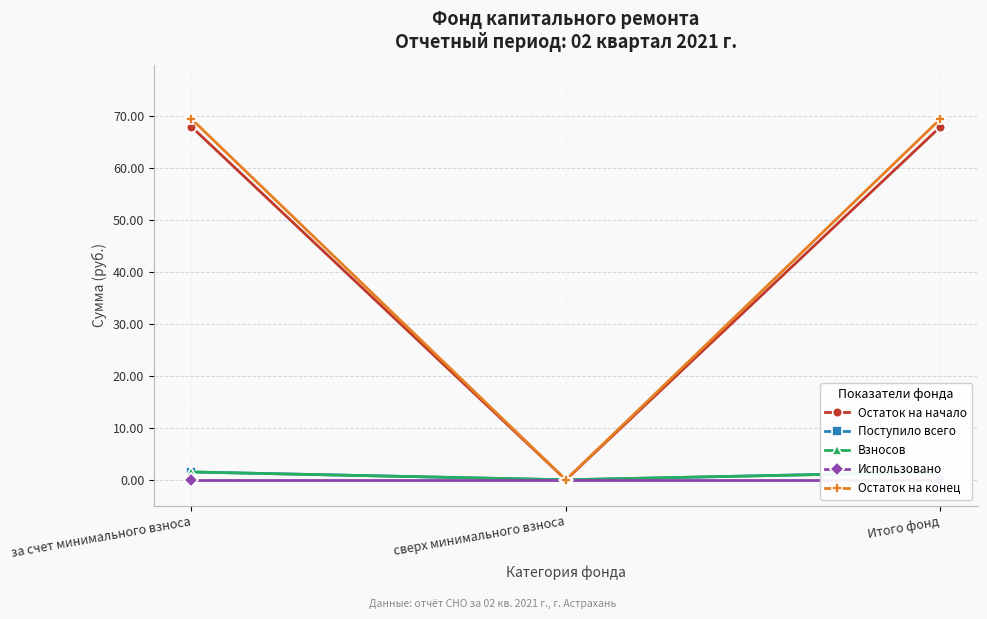

Reading left to right, transcribe all the data shown in this chart.

Остаток на начало: 68.0	0.0	68.0
Поступило всего: 1.5	0.0	1.5
Взносов: 1.5	0.0	1.5
Использовано: 0.0	0.0	0.0
Остаток на конец: 69.5	0.0	69.5